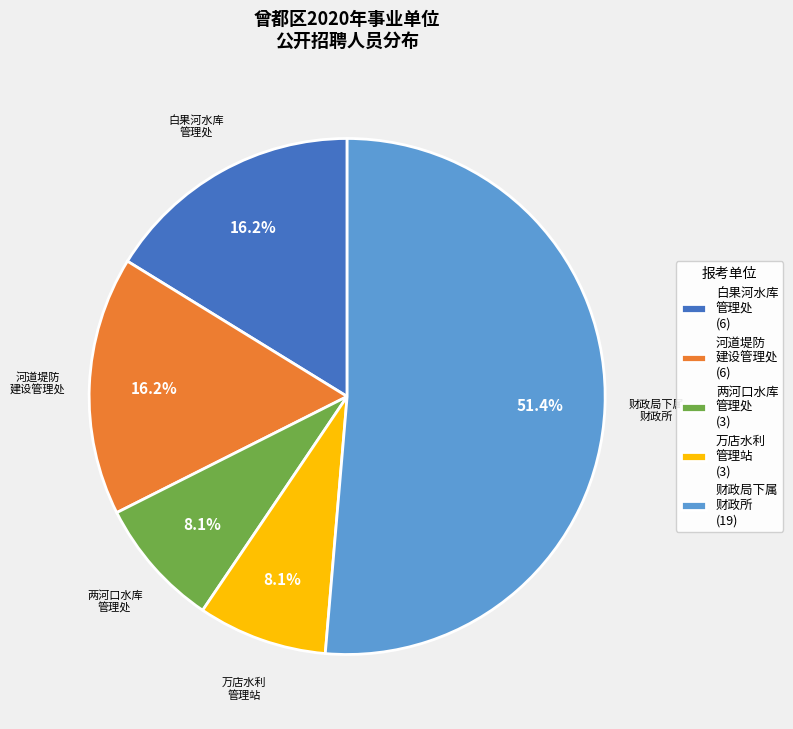

Is the sum of 财政局下属 财政所 (19) and 河道堤防 建设管理处 (6) greater than half?

Yes